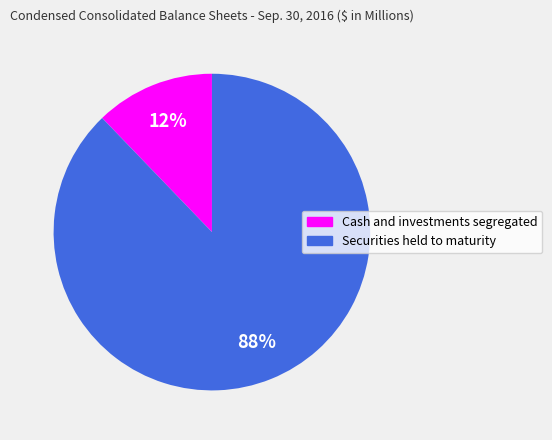

How many slices are in this pie chart?

2